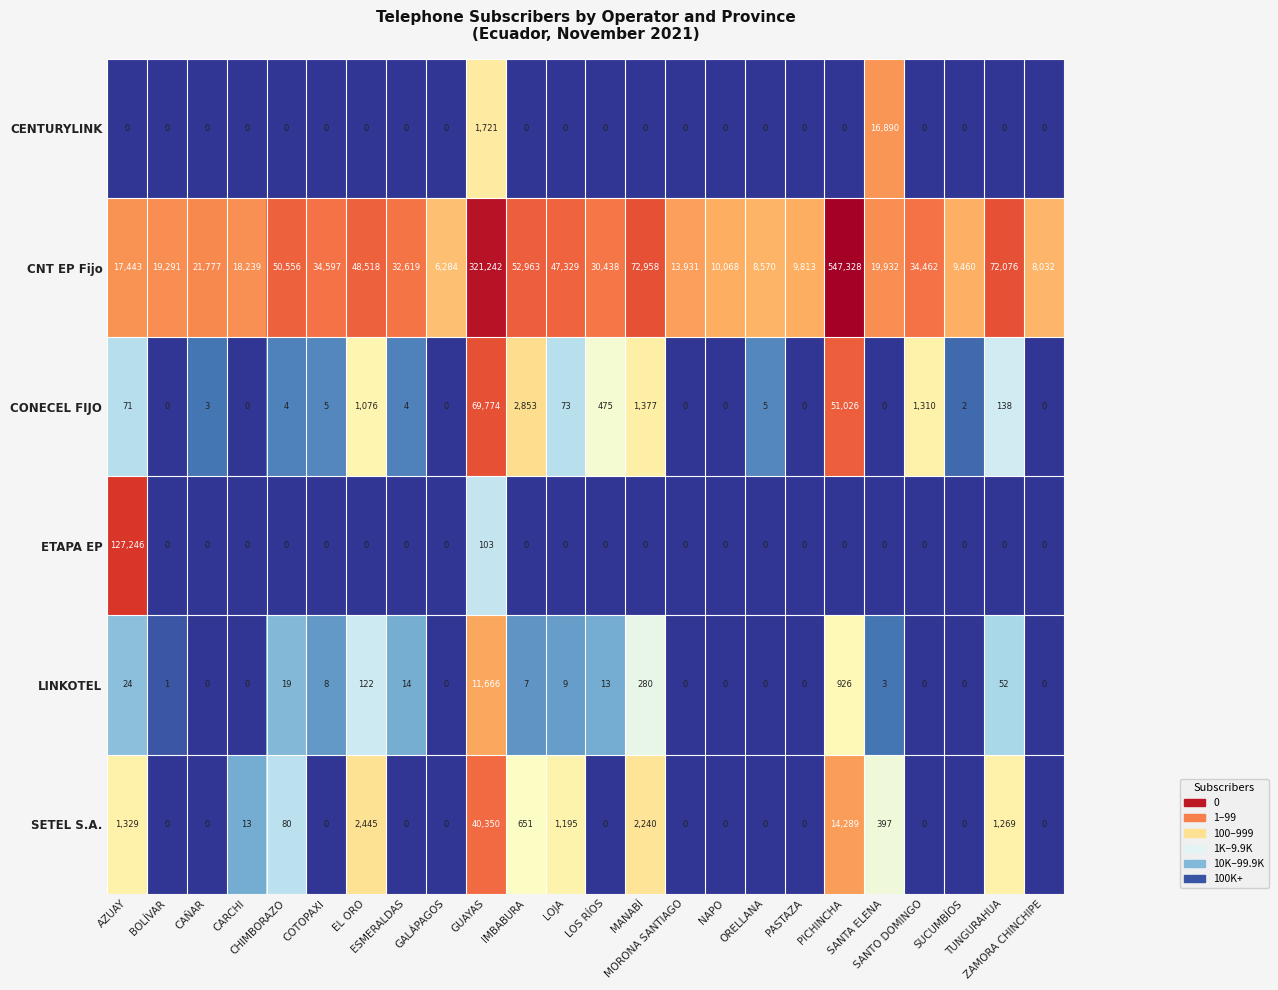

What is the difference between the second highest and minimum values in the CONECEL FIJO series?

51026